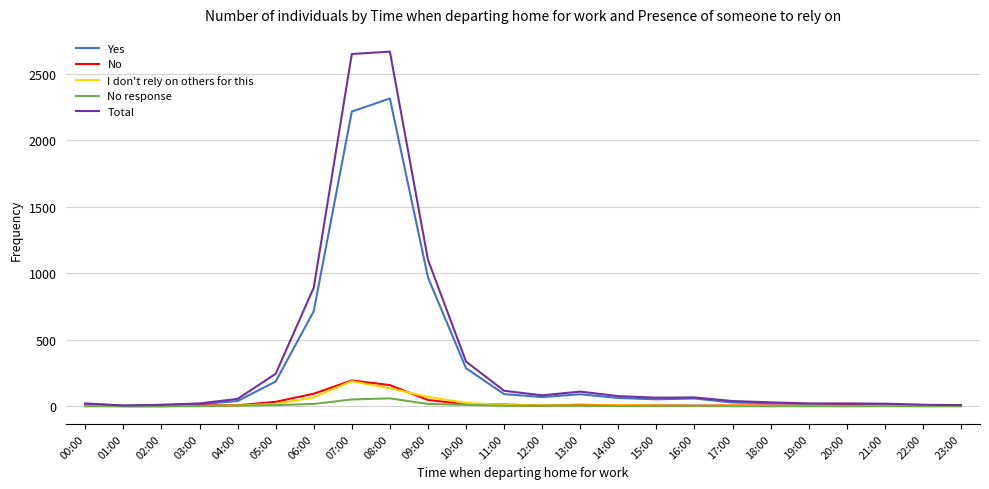

Where does the Yes series first go above 52?

05:00